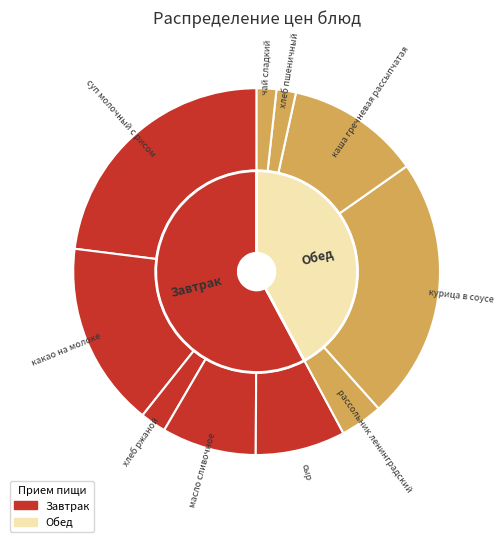

Do сыр and каша гречневая рассыпчатая together represent more than half of the pie?

No